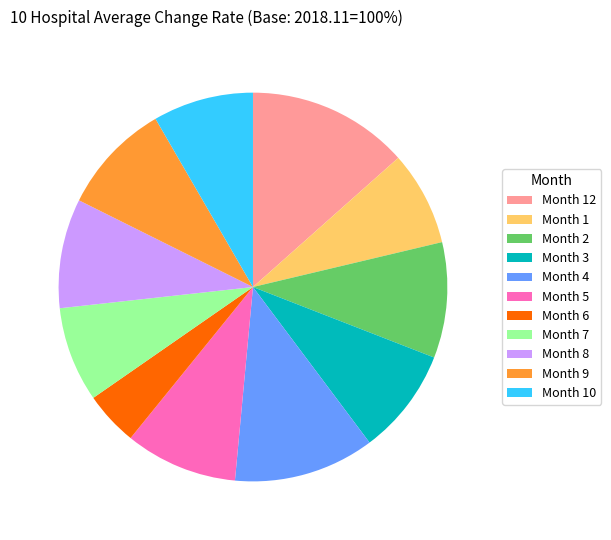

What is the largest slice in the pie chart?

Month 12